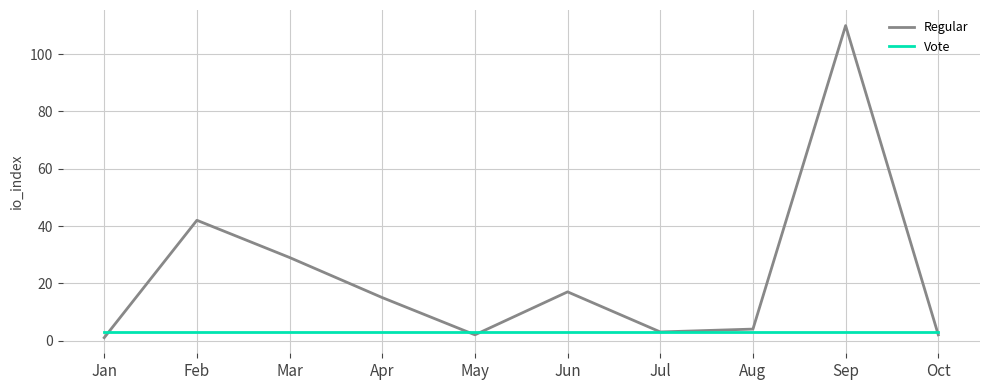

True or false: Regular has more than 0 interior local peaks.

True